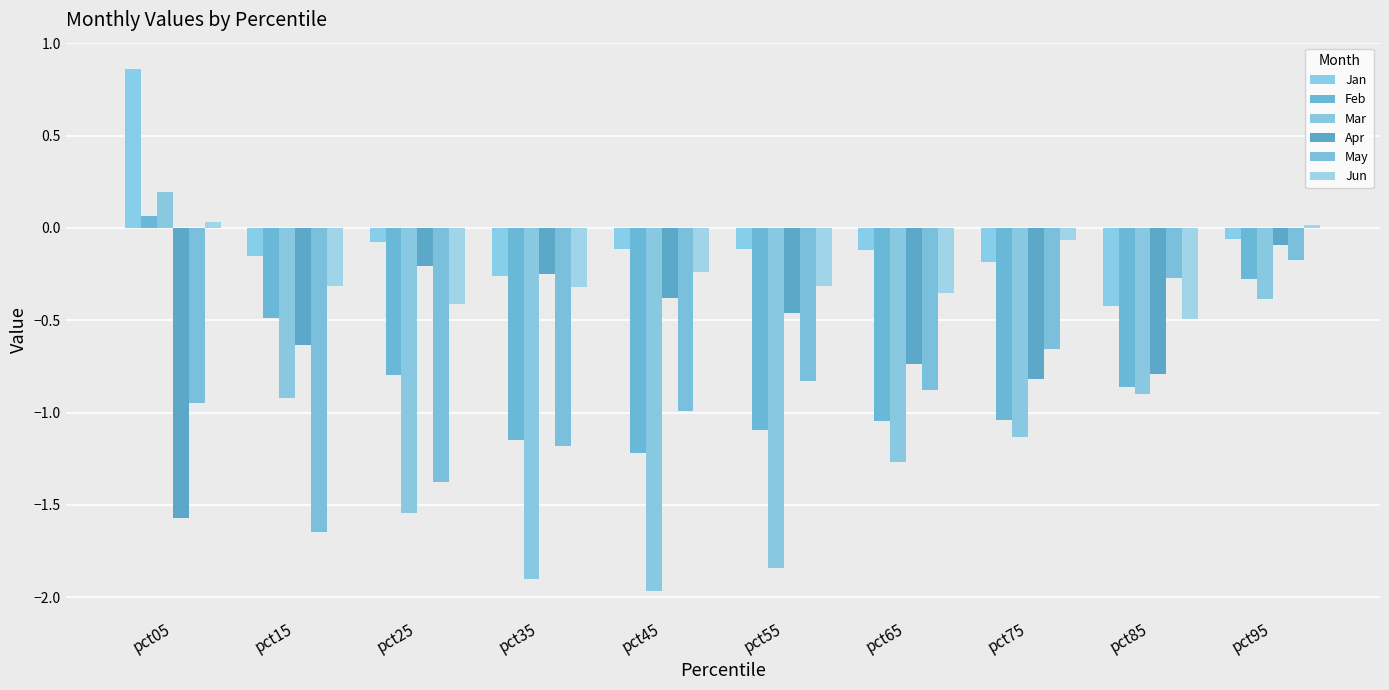

What is the greatest value displayed?

0.9